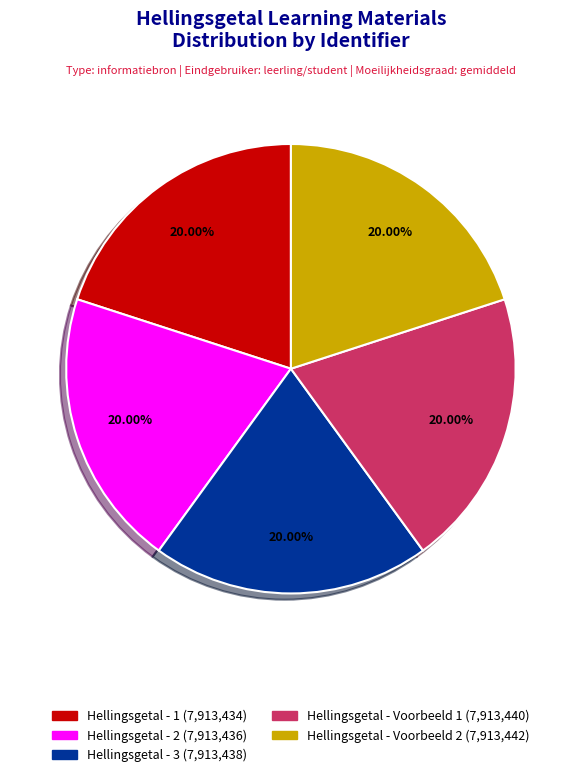

Is the sum of Hellingsgetal - Voorbeeld 2 and Hellingsgetal - 3 greater than half?

No